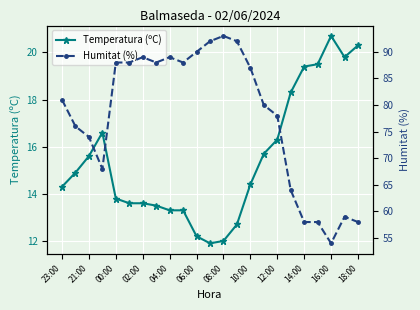

What is the label of the 22nd point from the left?

21